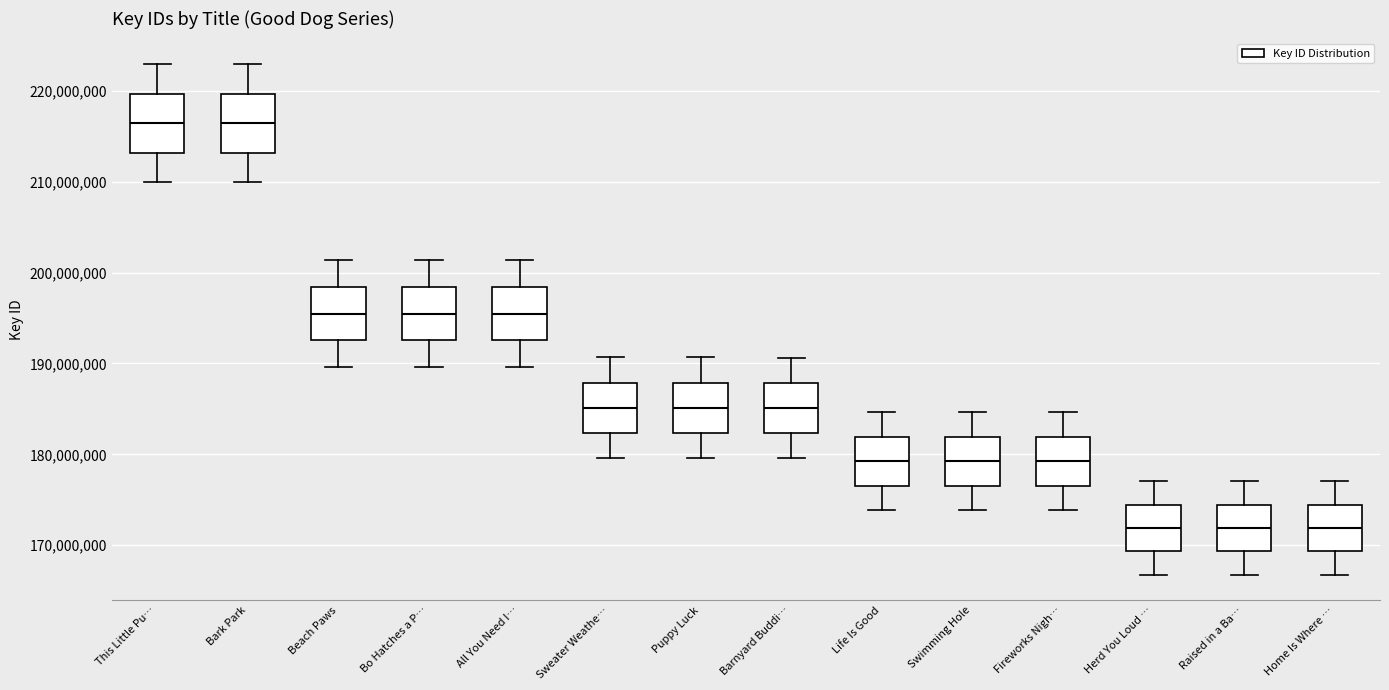

Reading left to right, transcribe this box plot: for each box, give where its median line is, the range the box spans, and where its two whiskers end, as read against the y-axis. The values are not printed on the chart, so give them approximately, as read against the axis.

This Little Pu…: median 216000000, box 213000000 to 220000000, whiskers 210000000 to 223000000
Bark Park: median 216000000, box 213000000 to 220000000, whiskers 210000000 to 223000000
Beach Paws: median 195000000, box 193000000 to 198000000, whiskers 190000000 to 201000000
Bo Hatches a P…: median 195000000, box 193000000 to 198000000, whiskers 190000000 to 201000000
All You Need I…: median 195000000, box 193000000 to 198000000, whiskers 190000000 to 201000000
Sweater Weathe…: median 185000000, box 182000000 to 188000000, whiskers 180000000 to 191000000
Puppy Luck: median 185000000, box 182000000 to 188000000, whiskers 180000000 to 191000000
Barnyard Buddi…: median 185000000, box 182000000 to 188000000, whiskers 180000000 to 191000000
Life Is Good: median 179000000, box 177000000 to 182000000, whiskers 174000000 to 185000000
Swimming Hole: median 179000000, box 177000000 to 182000000, whiskers 174000000 to 185000000
Fireworks Nigh…: median 179000000, box 177000000 to 182000000, whiskers 174000000 to 185000000
Herd You Loud …: median 172000000, box 169000000 to 174000000, whiskers 167000000 to 177000000
Raised in a Ba…: median 172000000, box 169000000 to 174000000, whiskers 167000000 to 177000000
Home Is Where …: median 172000000, box 169000000 to 174000000, whiskers 167000000 to 177000000